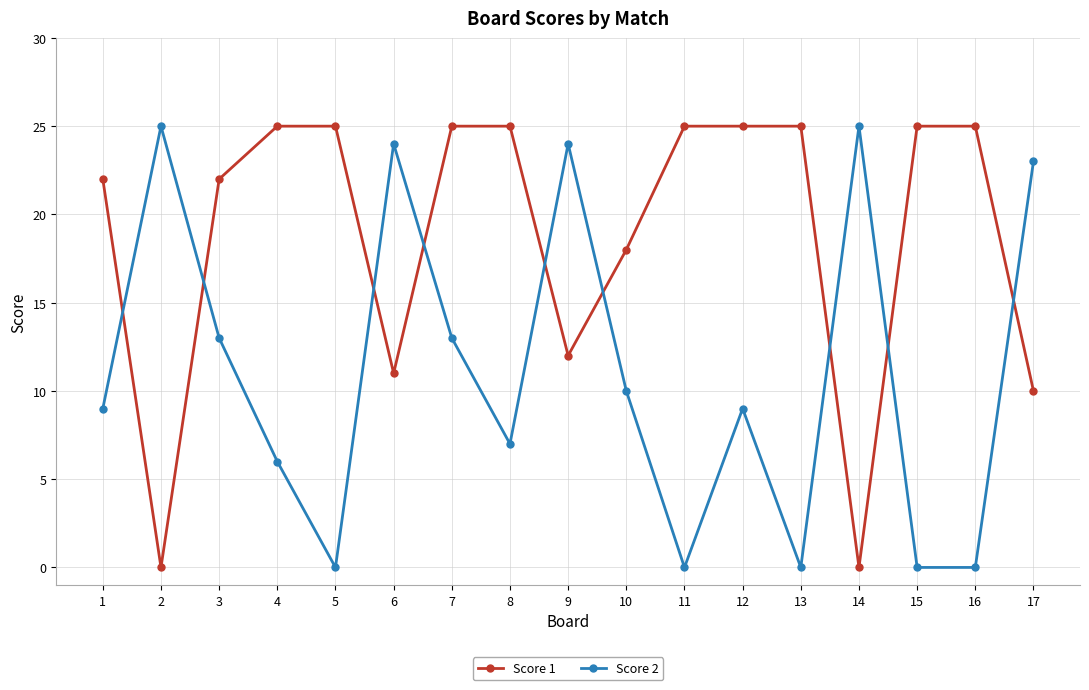

Between 6 and 14, which series saw the biggest shift?

Score 1